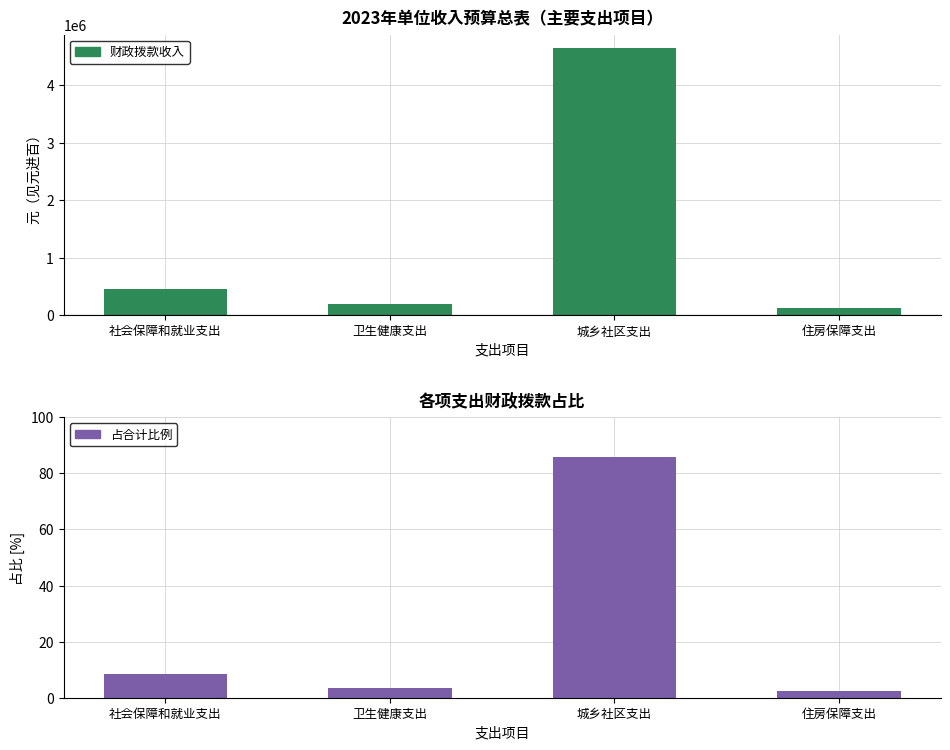

Is the value of 占合计比例 at 卫生健康支出 greater than the value of 财政拨款收入 at 城乡社区支出?

No